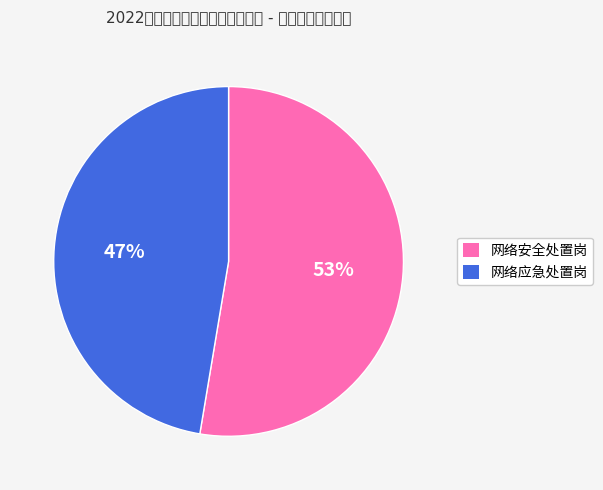

Combined, do 网络应急处置岗 and 网络安全处置岗 account for over 50%?

Yes